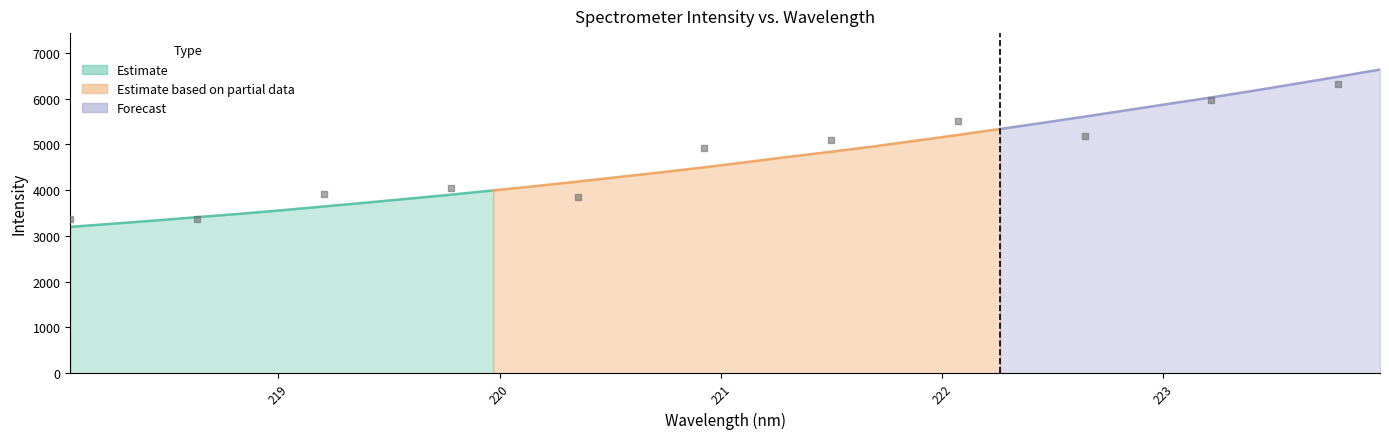

What is the ratio of the value at 222.8355 to the value at 223.9802?

0.9